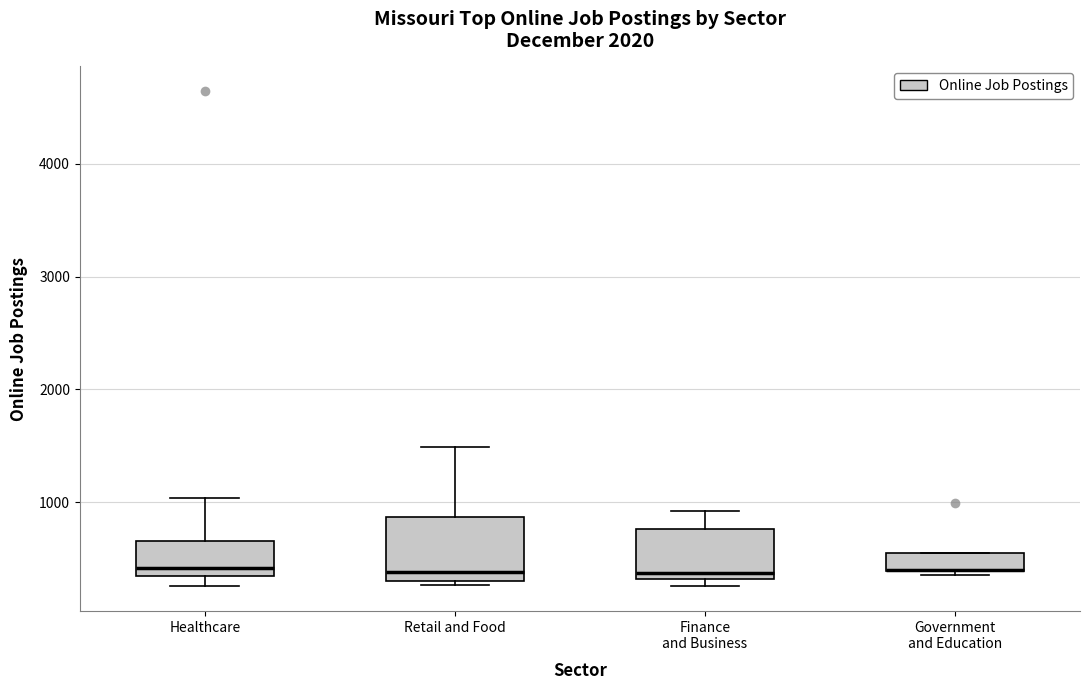

Where does the median line of the box for Finance and Business sit on the y-axis? The values are not printed on the chart, so give them approximately, as read against the axis.

400